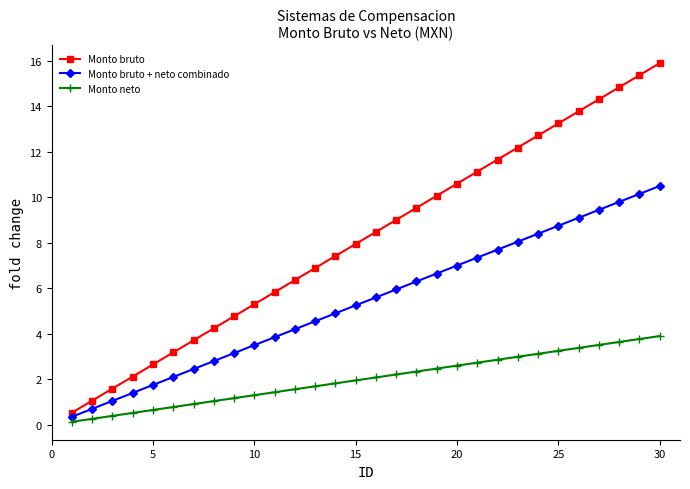

How many lines are shown in the chart?

3